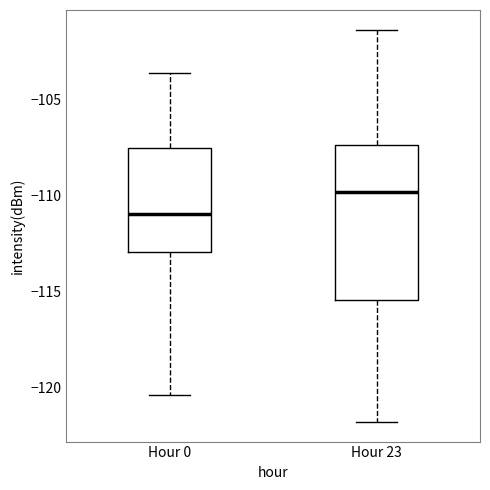

Where is the lower edge of the box for Hour 23 on the y-axis? The values are not printed on the chart, so give them approximately, as read against the axis.

-115.5